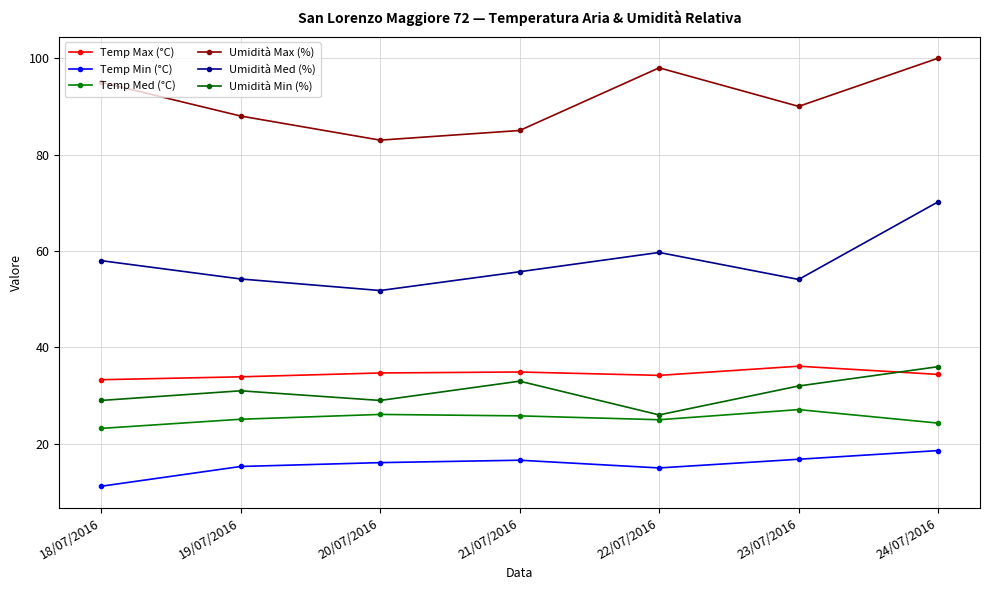

What is the difference between the maximum and second lowest values in the Umidità Med (%) series?

16.1